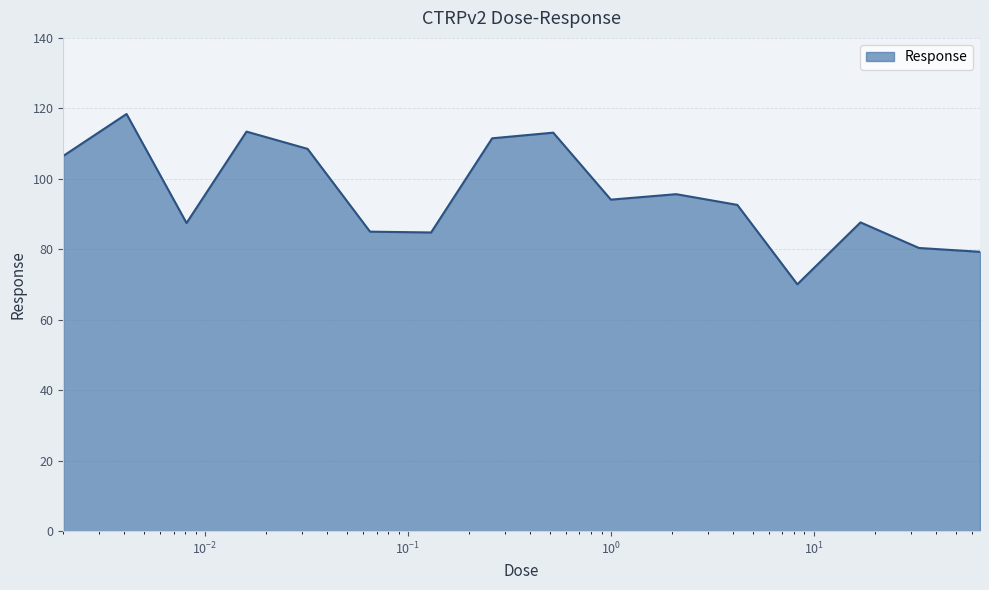

What is the maximum value shown in the chart?

118.4